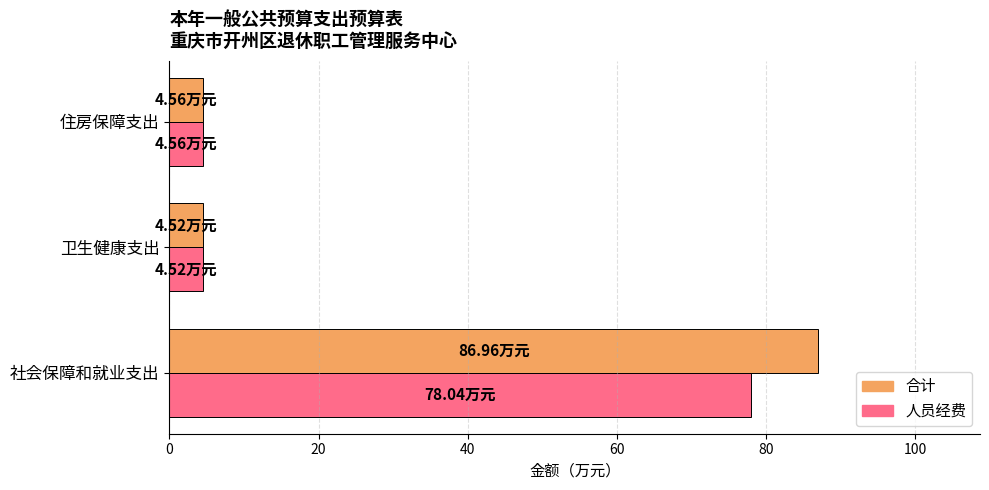

At which category is the sum across all series the highest?

社会保障和就业支出